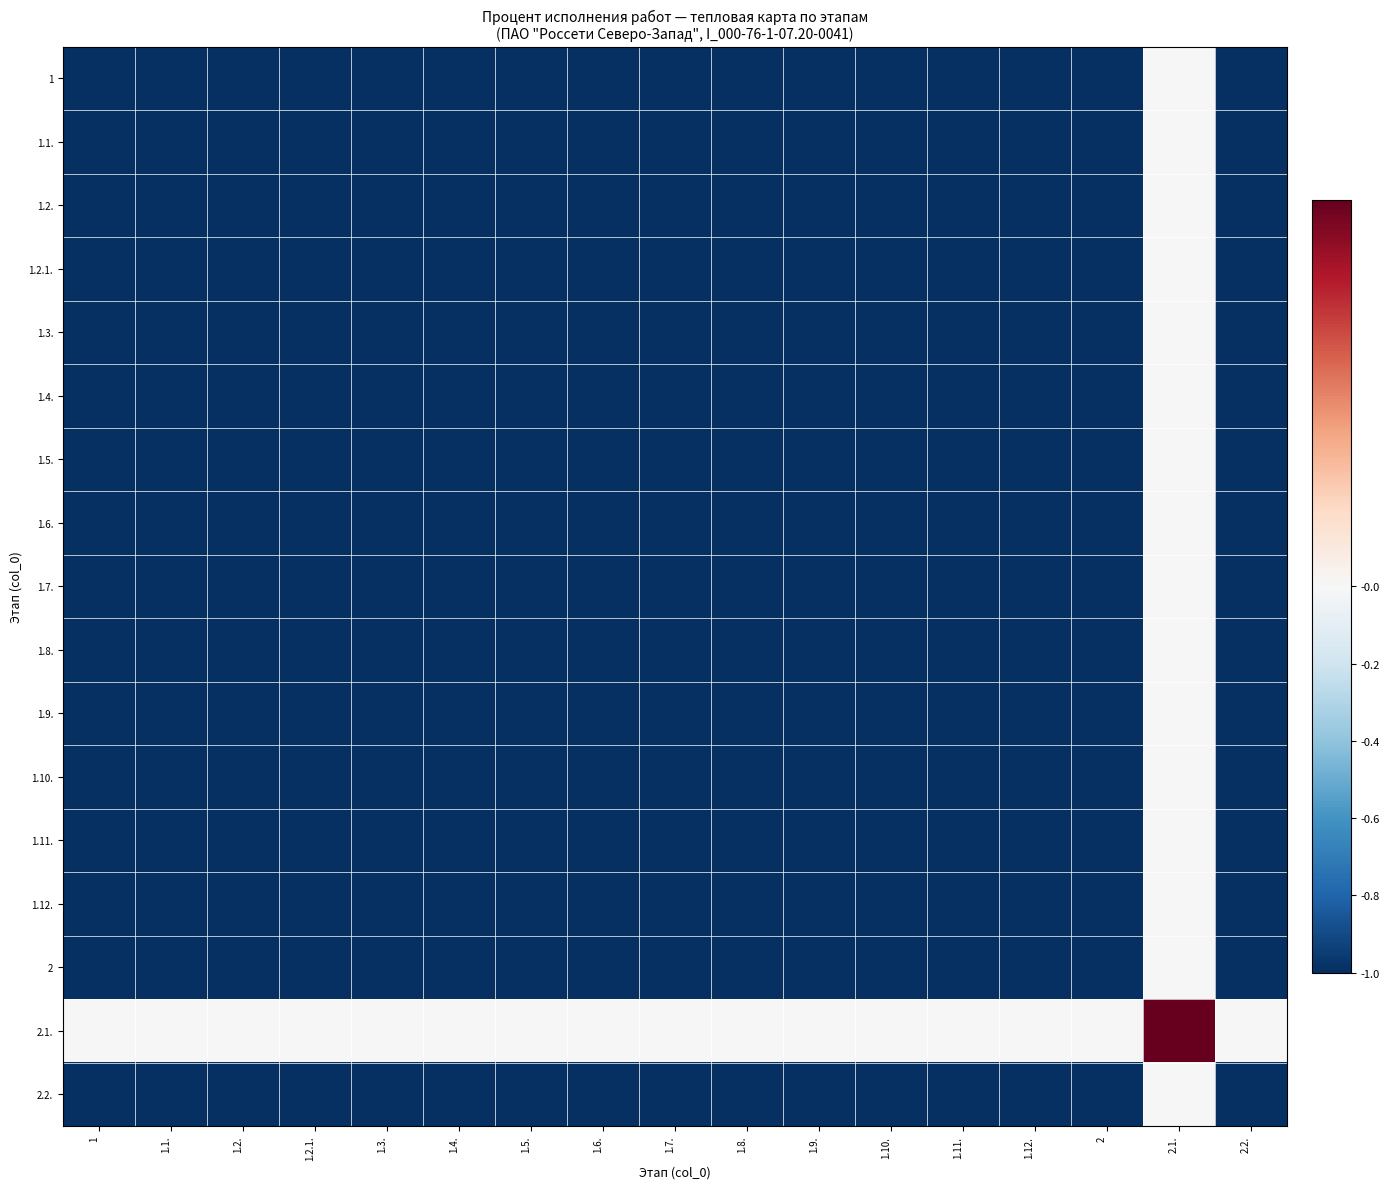

Which category has the lowest value across all series?

1